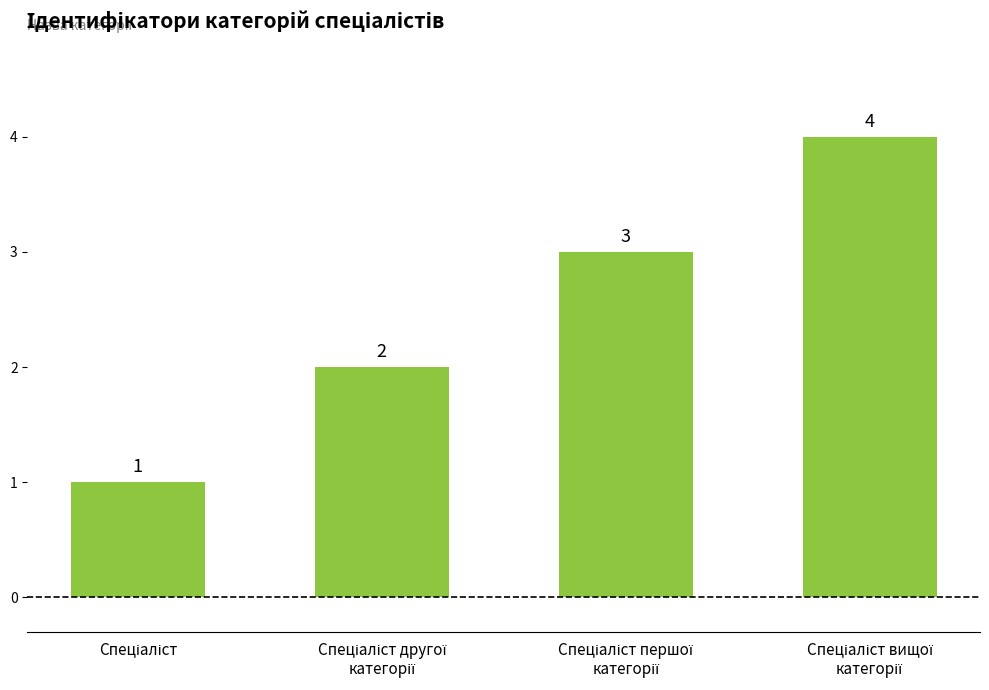

Count the values in the range 2 to 4.

3